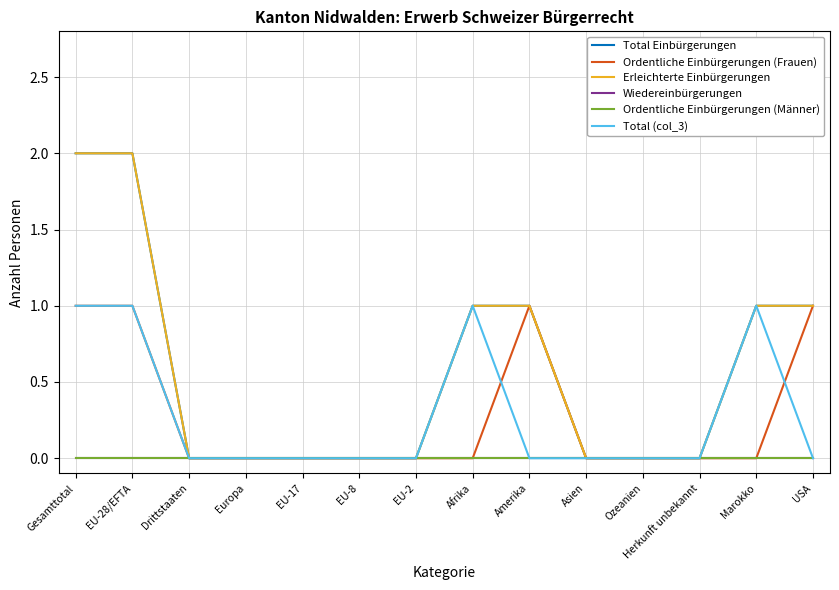

Rank the series at EU-17 from lowest to highest value.

Total Einbürgerungen, Ordentliche Einbürgerungen (Frauen), Erleichterte Einbürgerungen, Wiedereinbürgerungen, Ordentliche Einbürgerungen (Männer), Total (col_3)